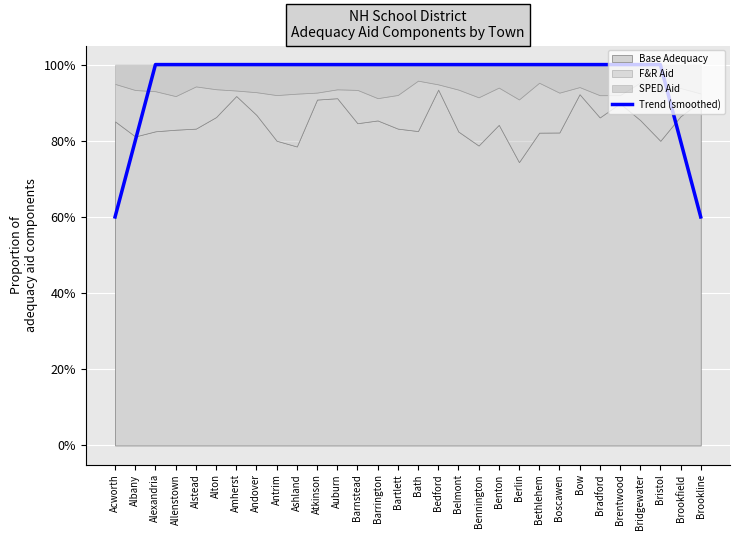

What is the difference between the maximum and minimum values?

0.4